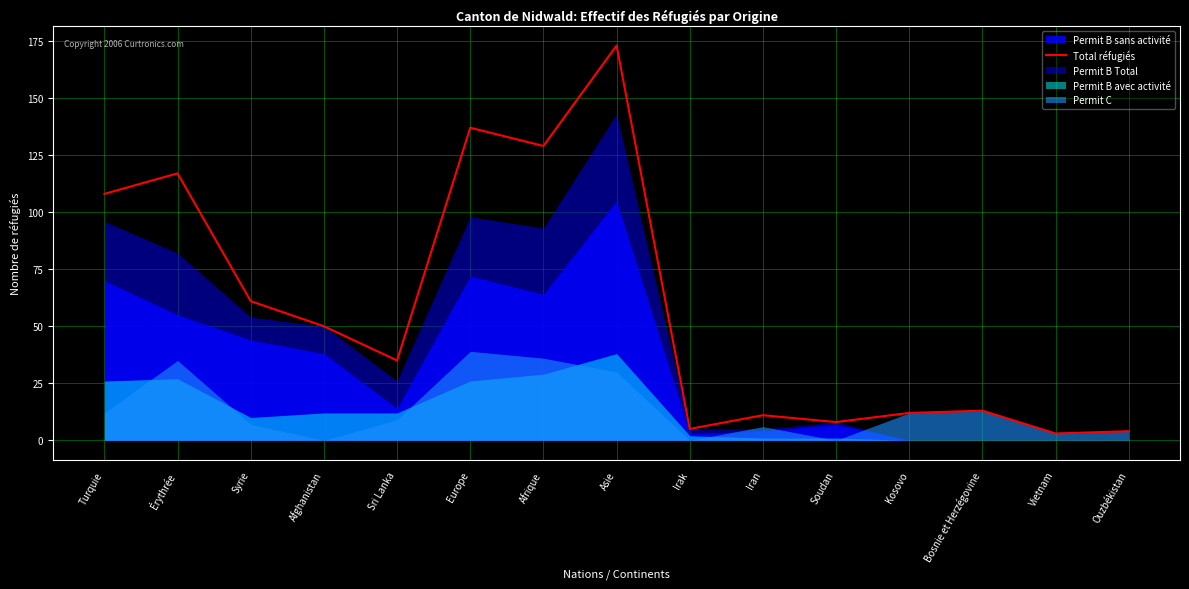

How many lines are shown in the chart?

1